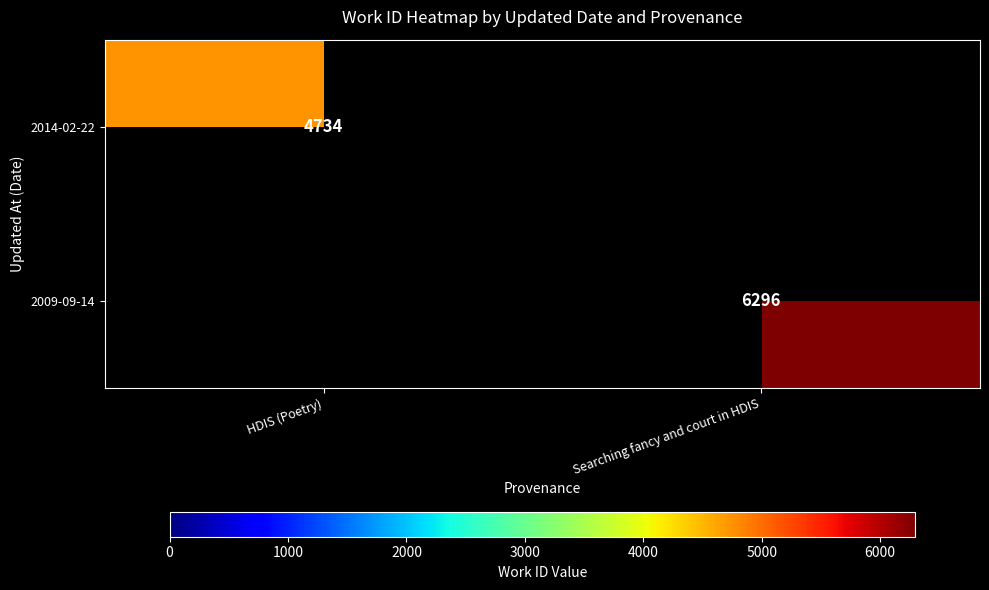

What is the maximum value shown in the chart?

6296.0